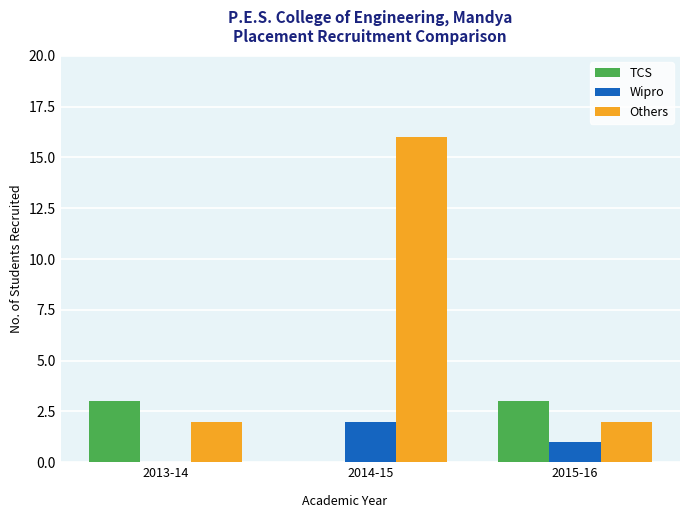

Which category has the highest value in the Wipro series?

2014-15